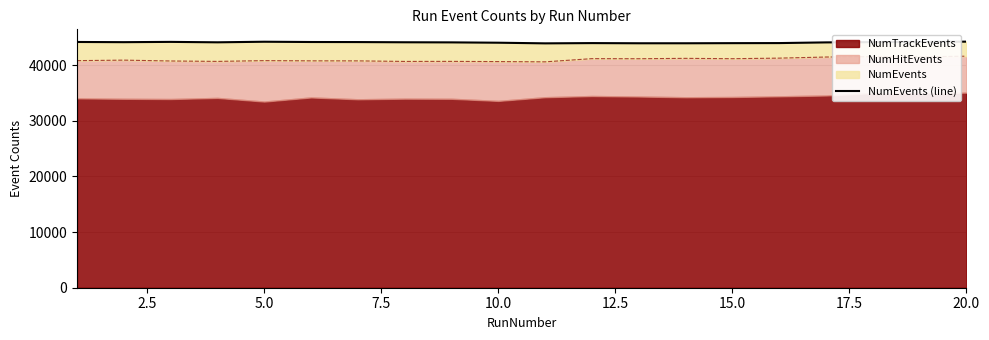

How many points are higher than both their immediate neighbors (excluding endpoints)?

3